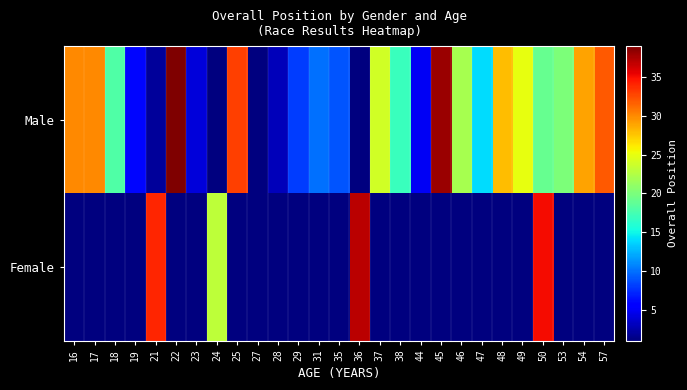

Reading left to right, list all the values displayed in this chart.

Male: 16=30	17=30	18=18	19=6	21=2	22=39	23=4	24=1	25=33	27=1	28=3	29=8	31=10	35=9	36=1	37=24	38=17	44=5	45=38	46=22	47=14	48=28	49=25	50=19	53=20	54=29	57=32
Female: 16=1	17=1	18=1	19=1	21=34	22=1	23=1	24=23	25=1	27=1	28=1	29=1	31=1	35=1	36=37	37=1	38=1	44=1	45=1	46=1	47=1	48=1	49=1	50=35	53=1	54=1	57=1